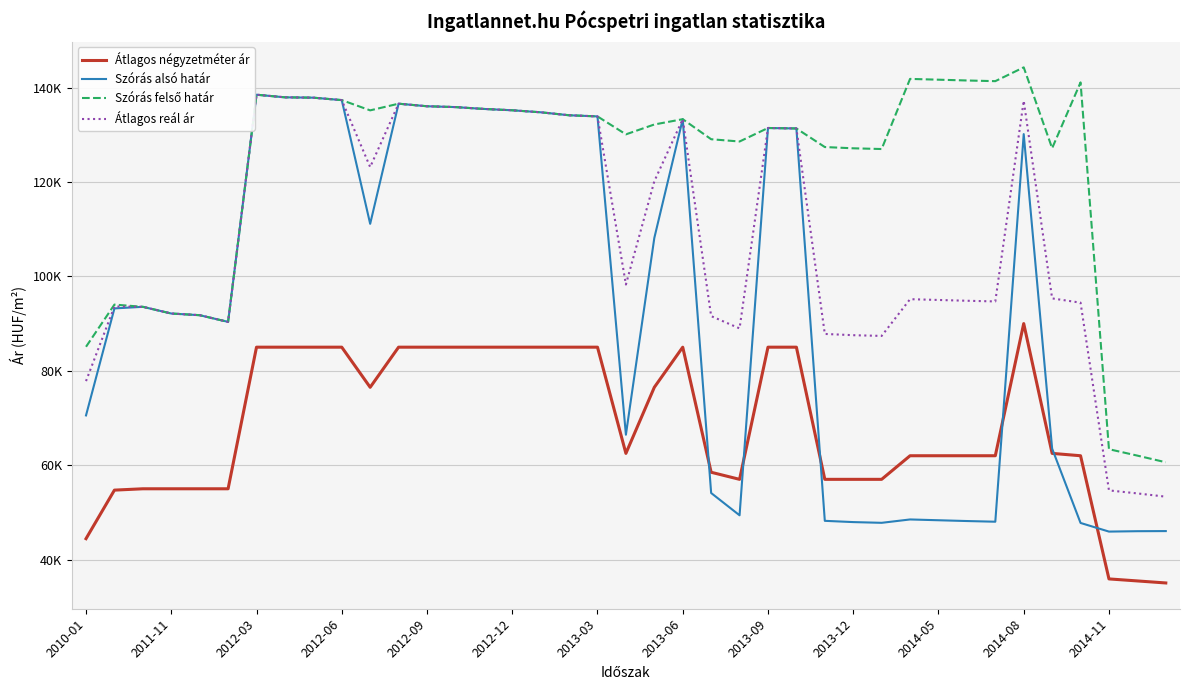

Does the chart have visible grid lines?

Yes